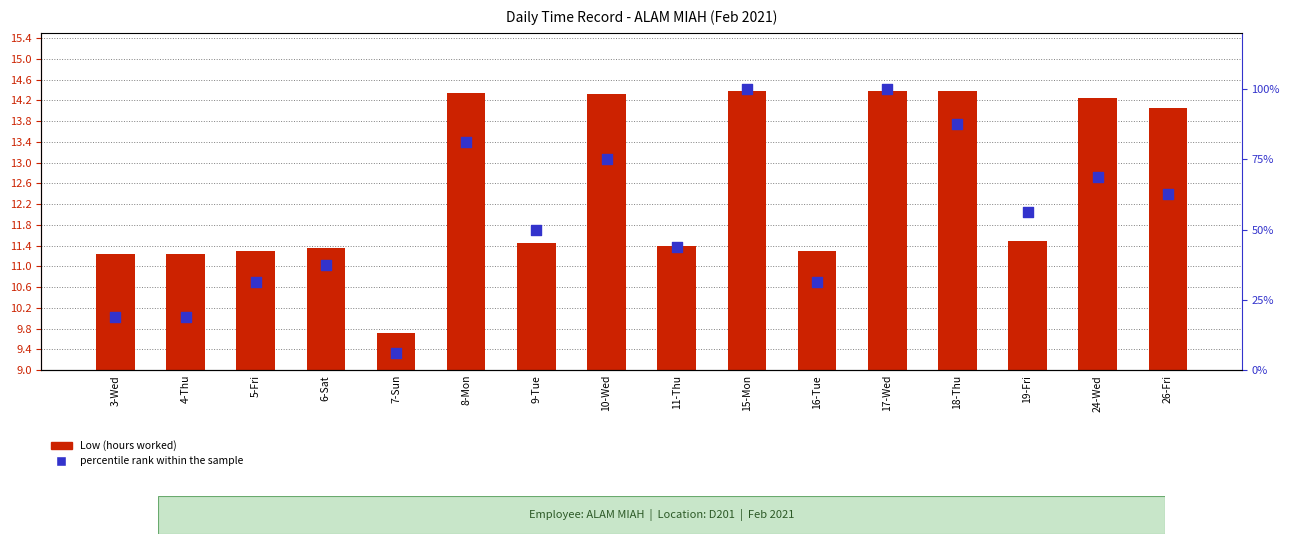

What is the total value across all series at 17-Wed?

114.4